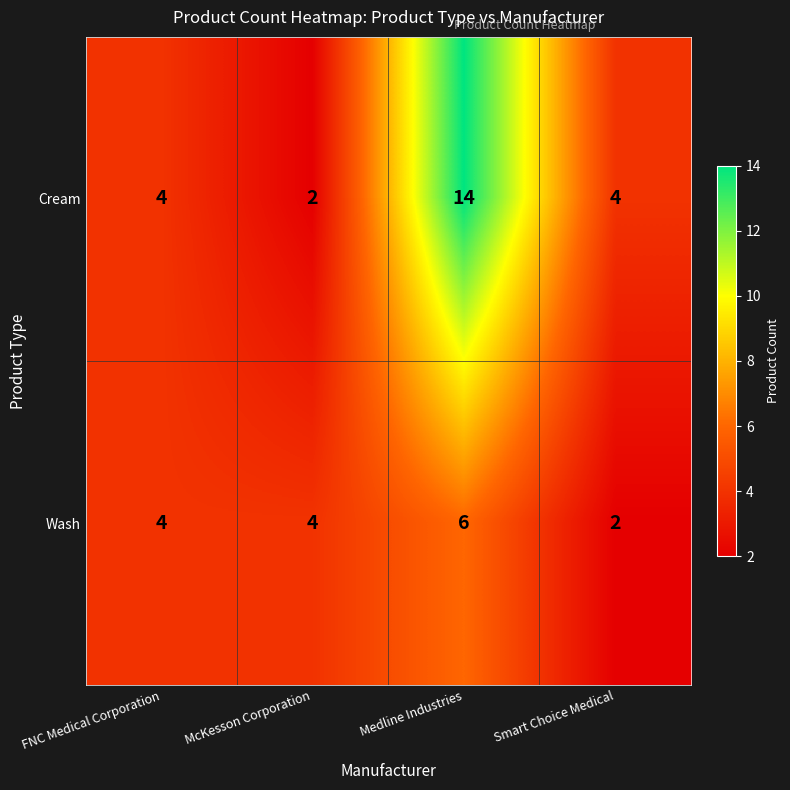

Which series has the widest spread of values?

Cream